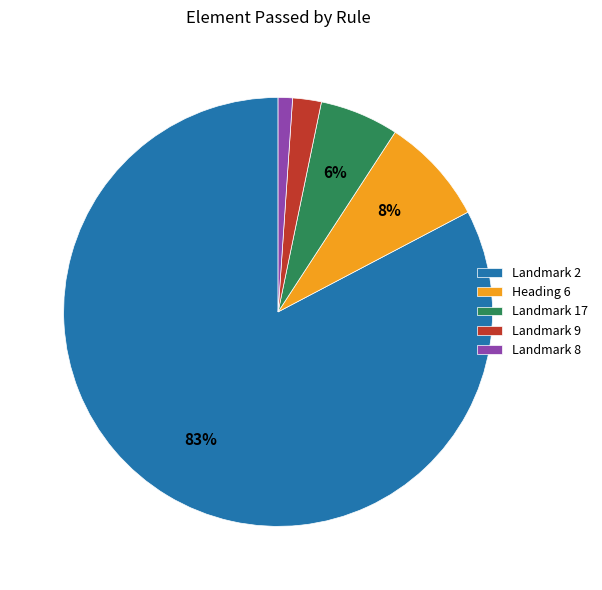

Which slice is the largest?

Landmark 2